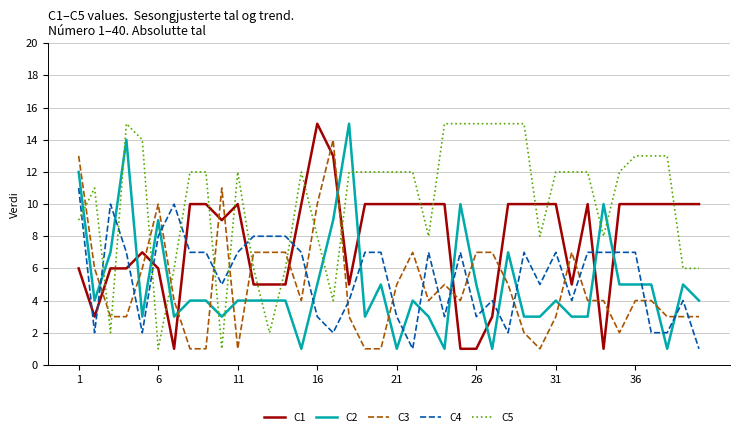

After their last crossing, which series has the higher values: C3 or C2?

C2